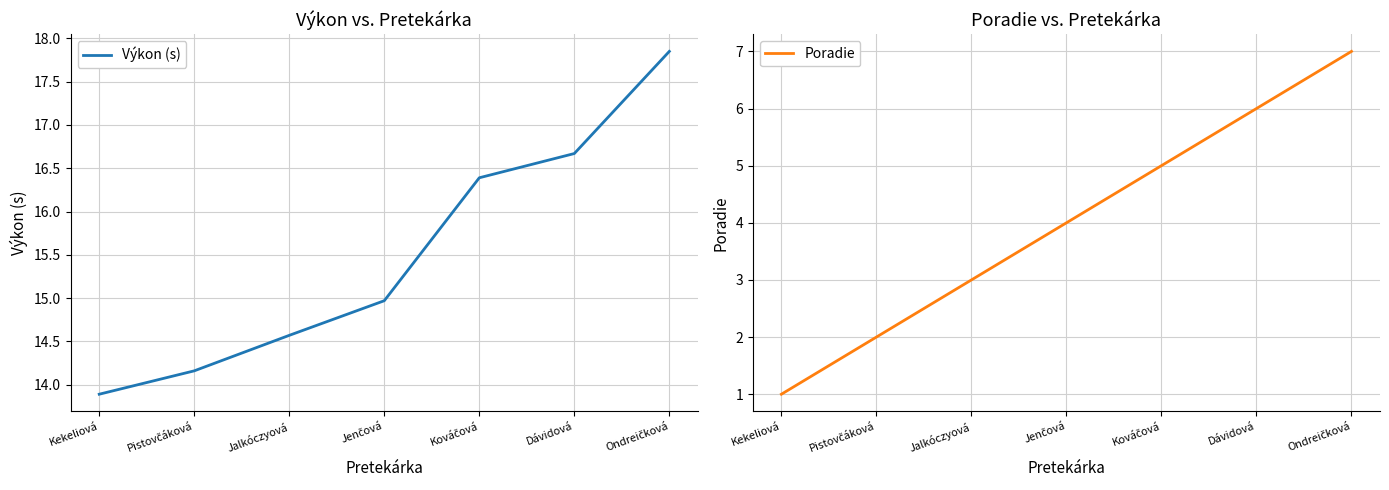

Which series changed the most between Jalkóczyová and Jenčová?

Poradie